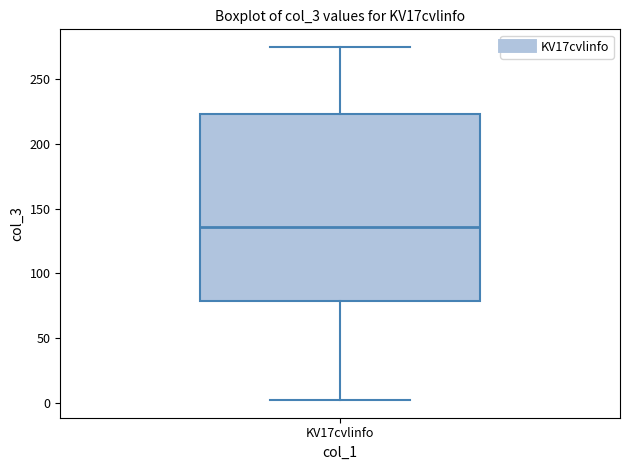

Where does the lower whisker of the box for KV17cvlinfo end on the y-axis? The values are not printed on the chart, so give them approximately, as read against the axis.

0